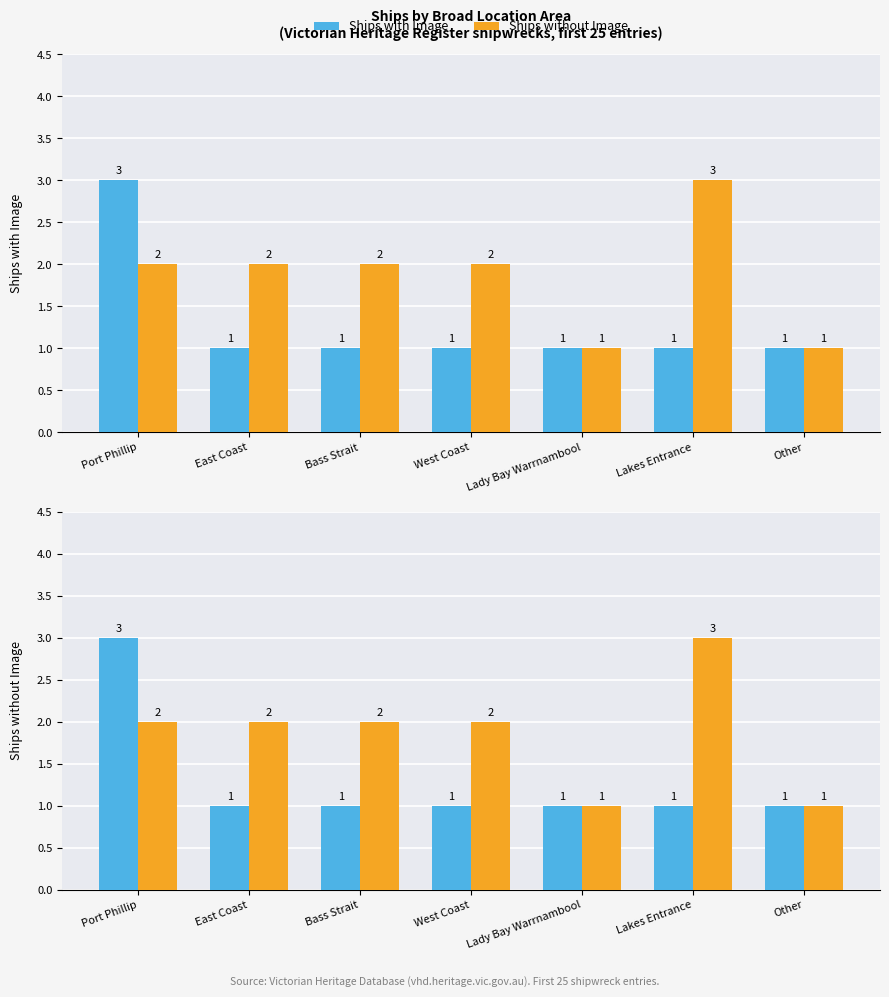

What is the sum of the Ships without Image values at West Coast and East Coast?

4